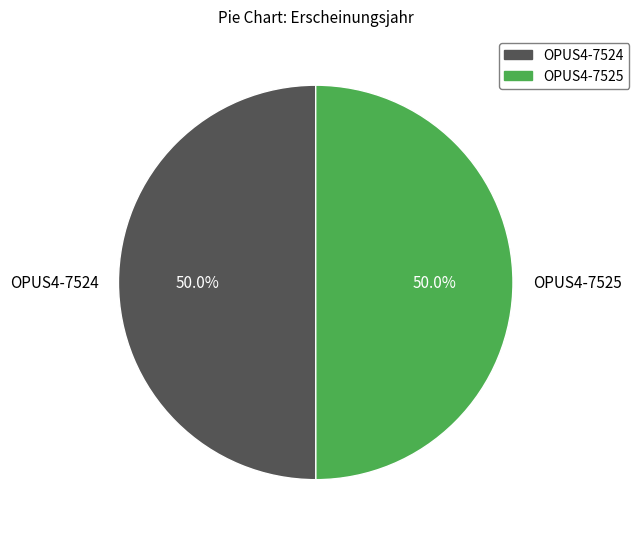

What is the ratio of the value at OPUS4-7525 to the value at OPUS4-7524?

1.0